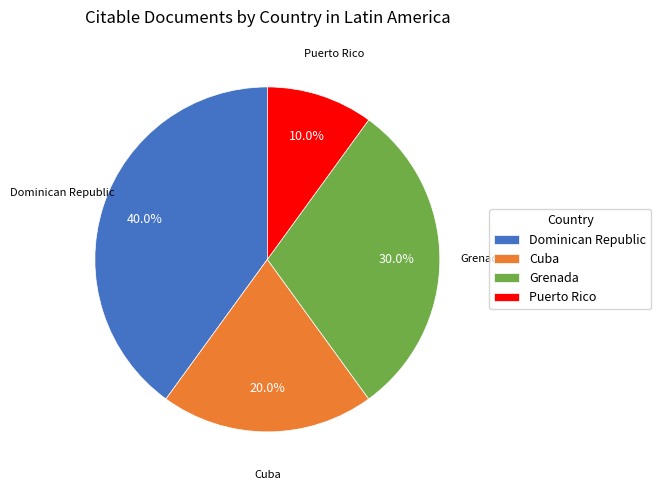

To the nearest percent, what is the average slice percentage?

25%